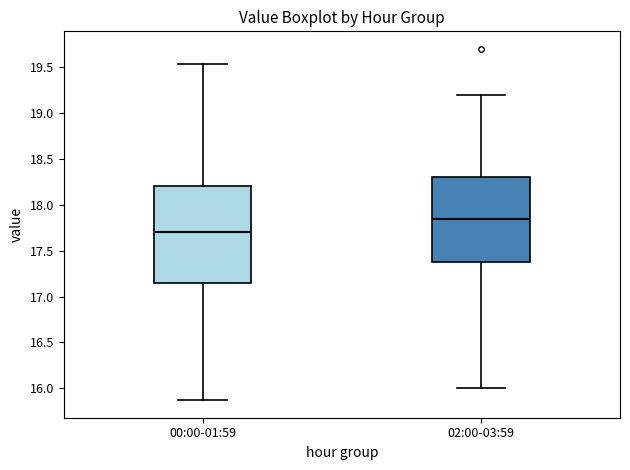

Reading left to right, read every box against the y-axis: the position of its median line, the range the box covers, and the ends of its whiskers. The values are not printed on the chart, so give them approximately, as read against the axis.

00:00-01:59: median 17.70, box 17.15 to 18.20, whiskers 15.85 to 19.55
02:00-03:59: median 17.85, box 17.40 to 18.30, whiskers 16.00 to 19.20